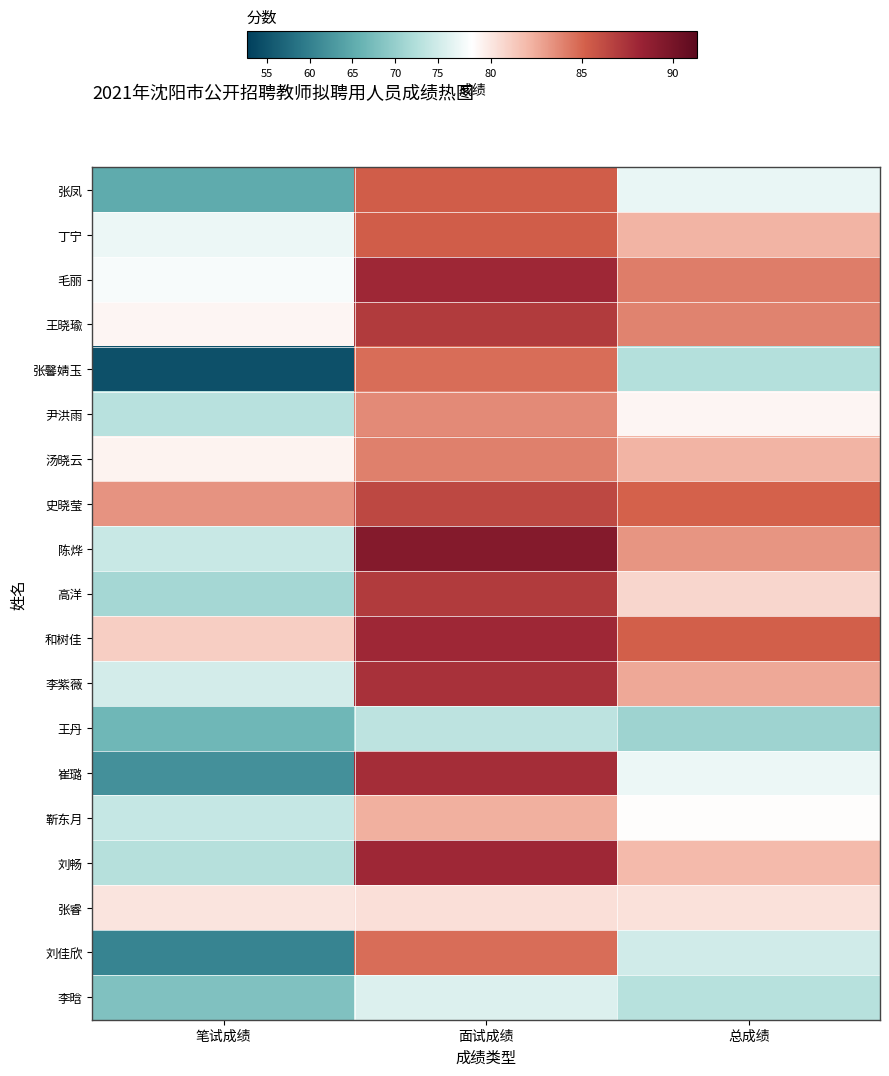

List the series in order of their peak value, highest first.

陈烨, 毛丽, 和树佳, 刘畅, 崔璐, 李紫薇, 王晓瑜, 高洋, 史晓莹, 张凤, 丁宁, 张馨婧玉, 刘佳欣, 汤晓云, 尹洪雨, 靳东月, 张睿, 李晗, 王丹